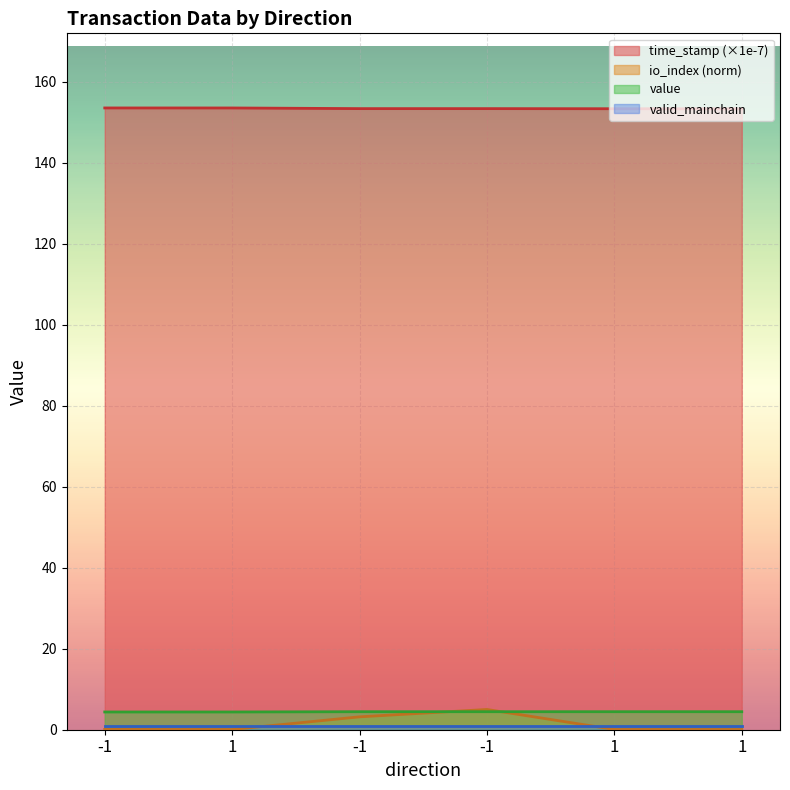

Which series changed the most between -1 and 1?

io_index